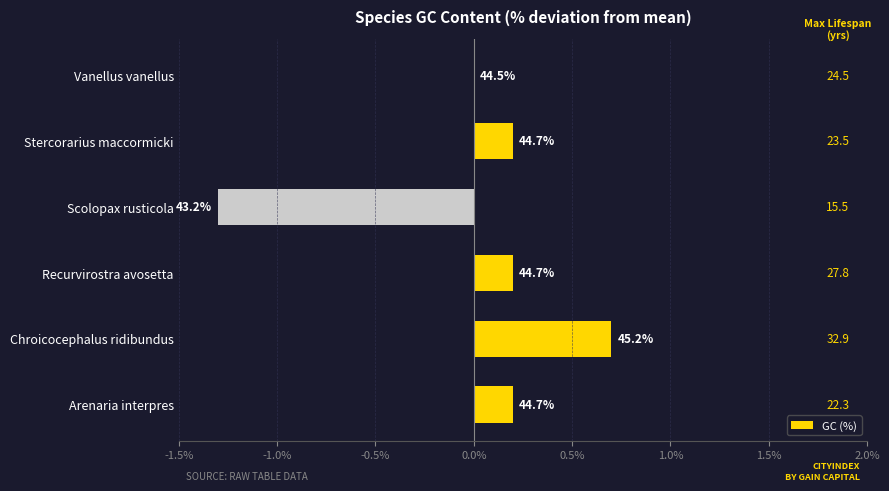

How many series are shown in this chart?

1